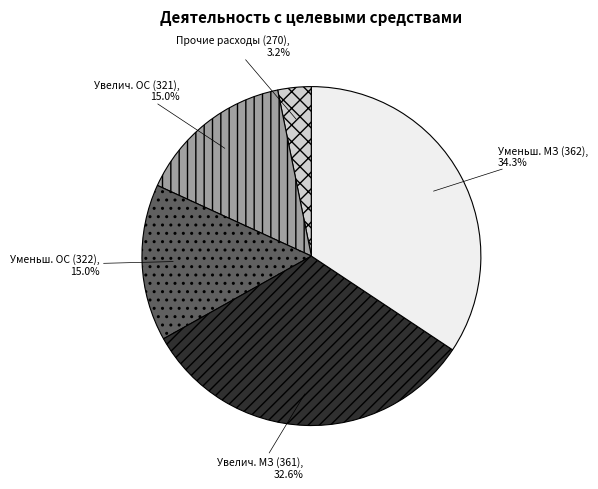

Is there a majority slice in this chart?

No